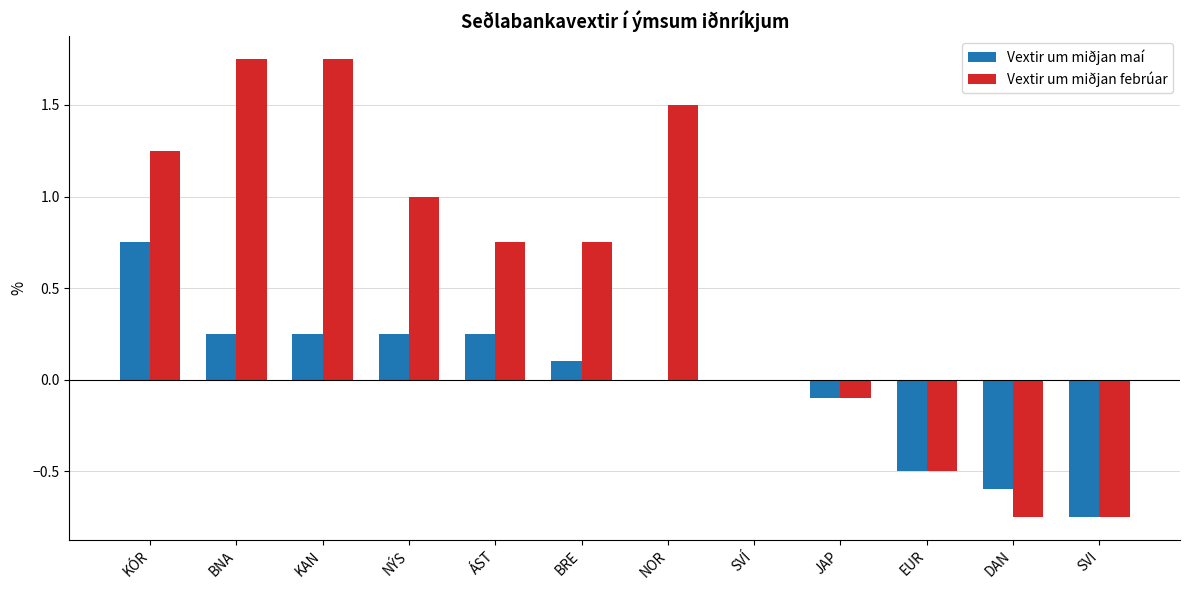

What value does the Vextir um miðjan febrúar series have at EUR?

-0.5